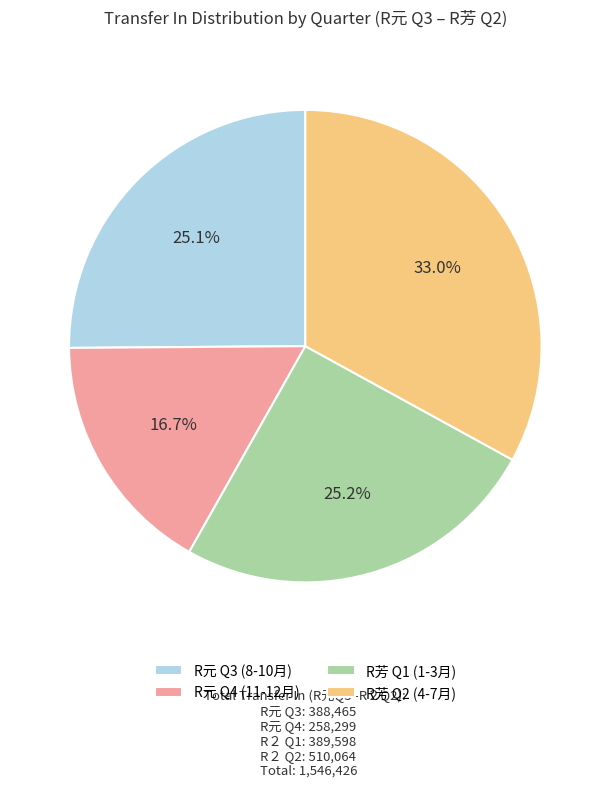

Is there any slice that represents more than half of the pie?

No